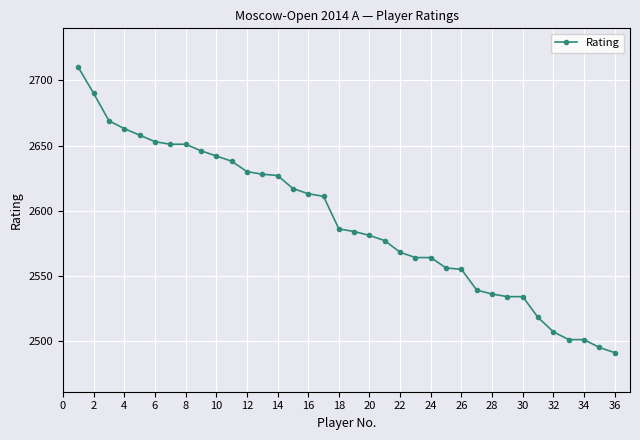

What is the value of the 2nd point from the left?

2690